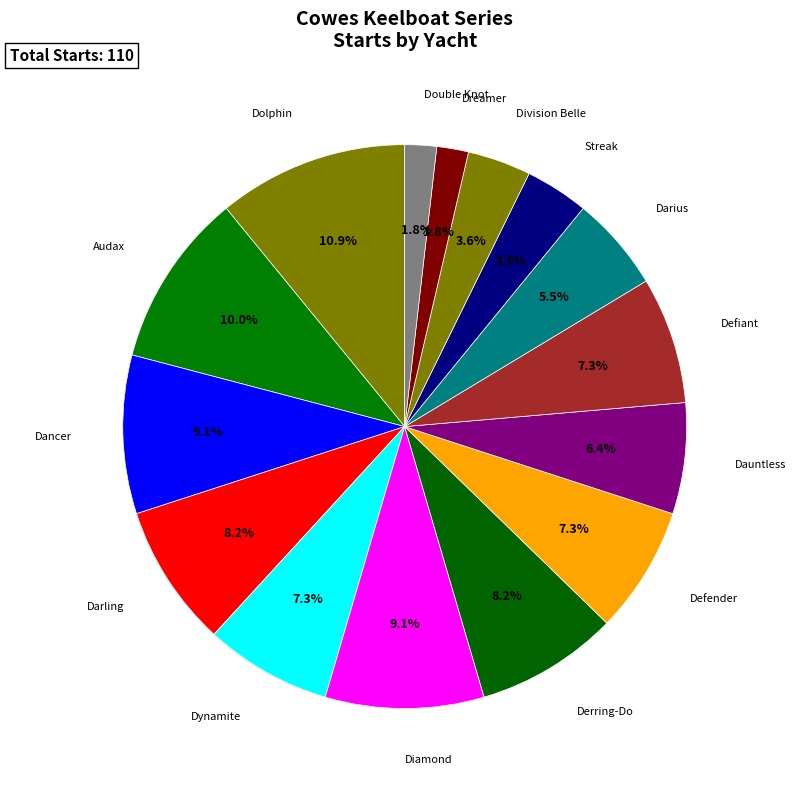

To the nearest percent, what percentage of the pie is Defender?

7%